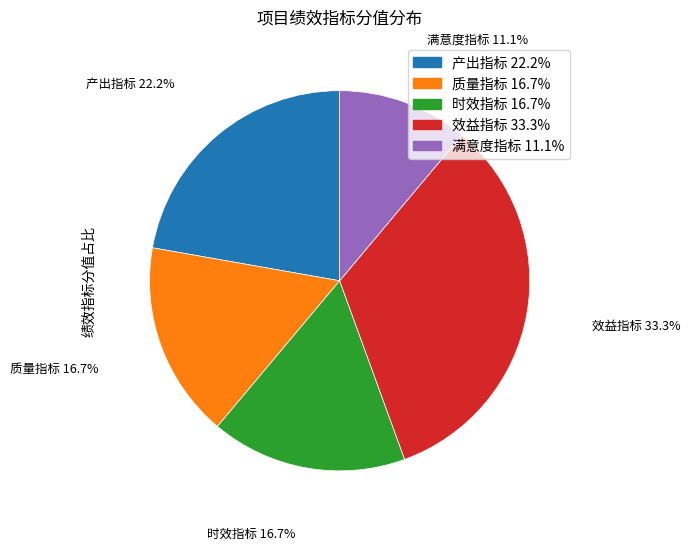

What is the ratio of the value at 质量指标 to the value at 效益指标?

0.5